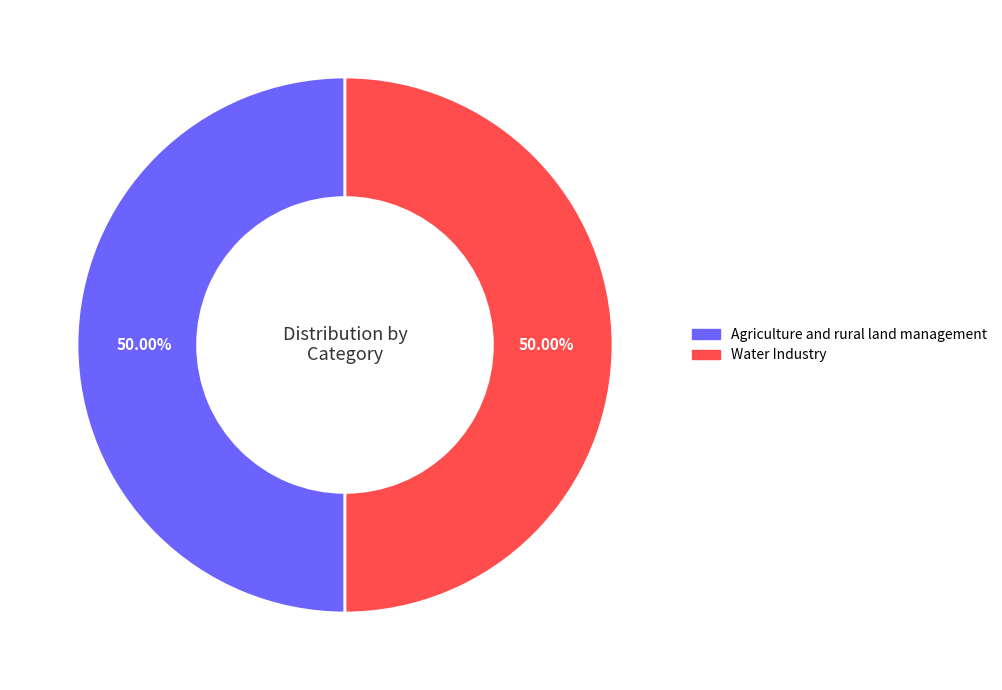

The Water Industry slice represents 50% of the pie. True or false?

True